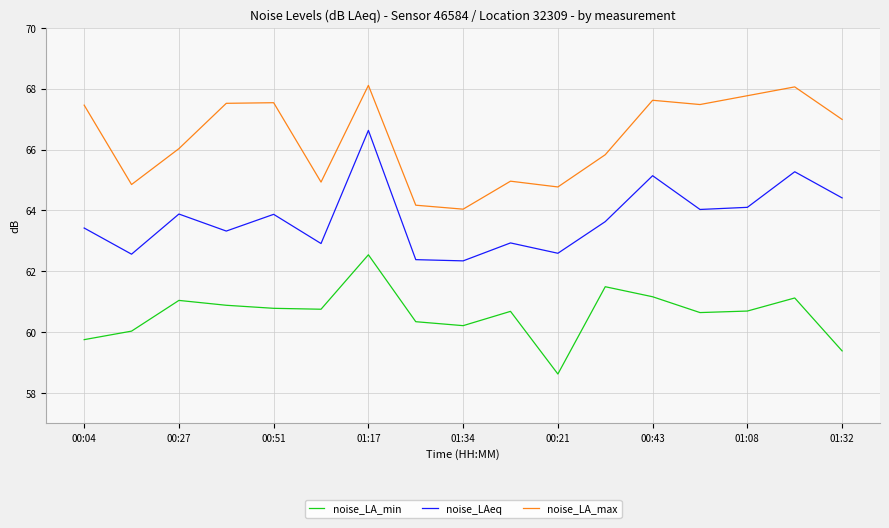

What is the minimum value for noise_LAeq?

62.3